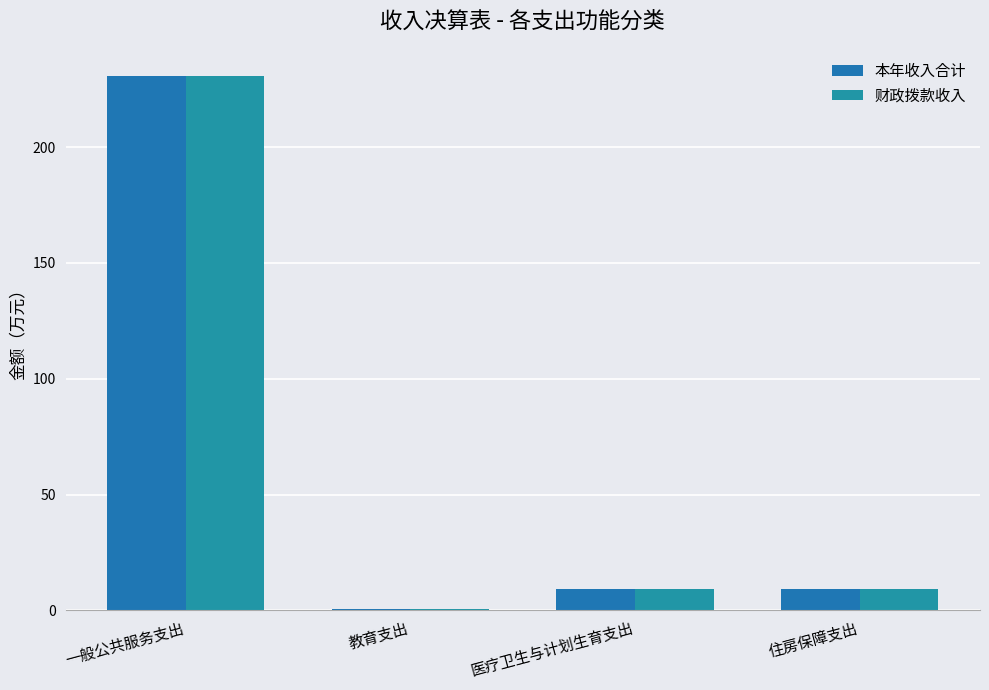

How many groups of bars are there?

4